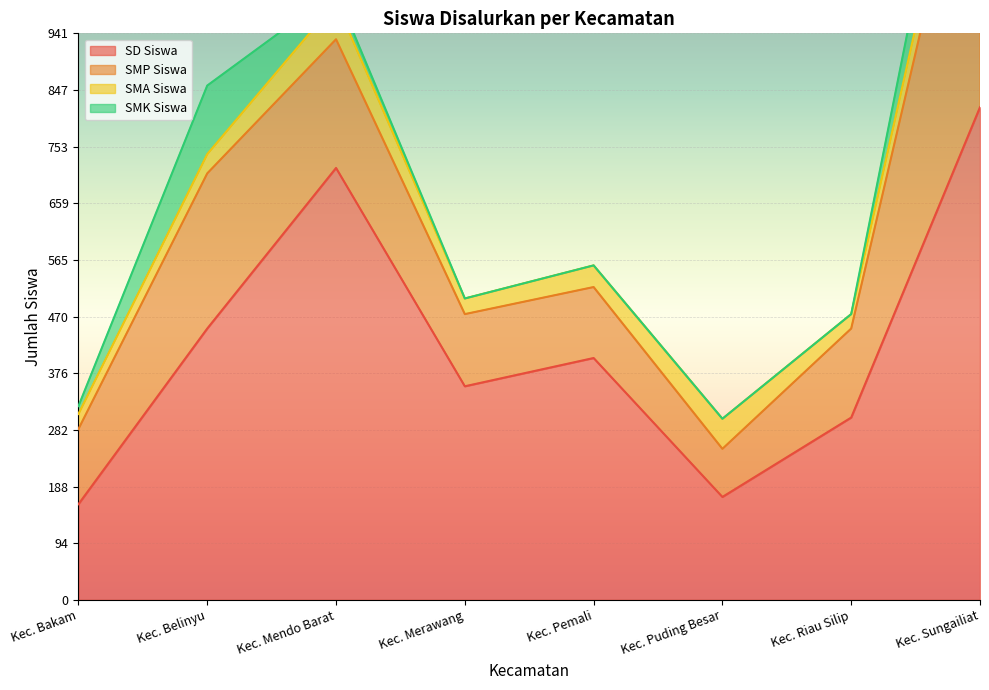

Which label corresponds to the largest value in the chart?

Kec. Sungailiat